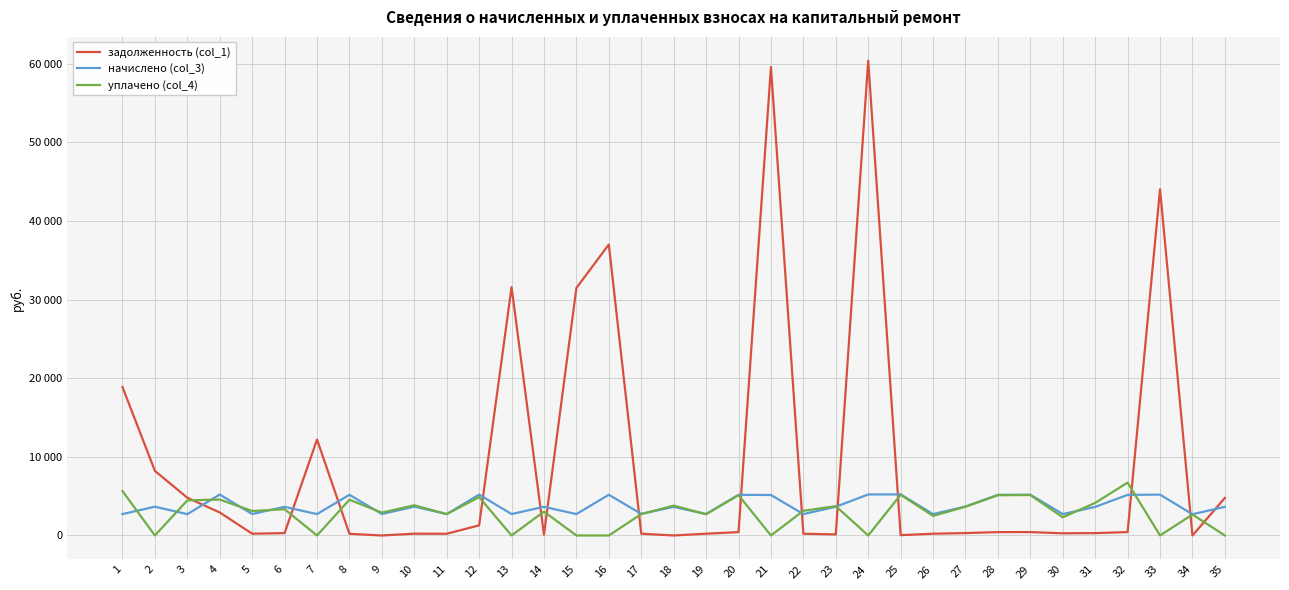

Between 21 and 15, which is larger?

21